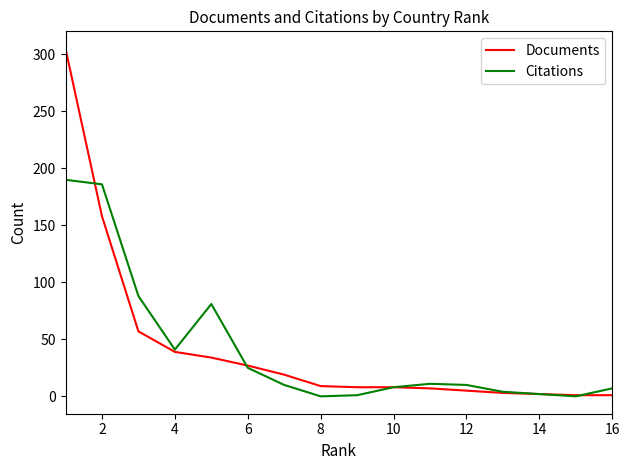

Which series has the largest range (max minus min)?

Documents